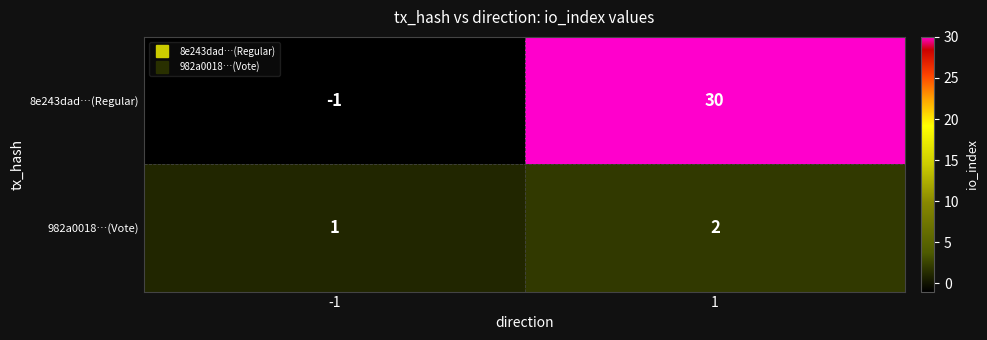

Which series has the largest total across all categories?

8e243dad…(Regular)